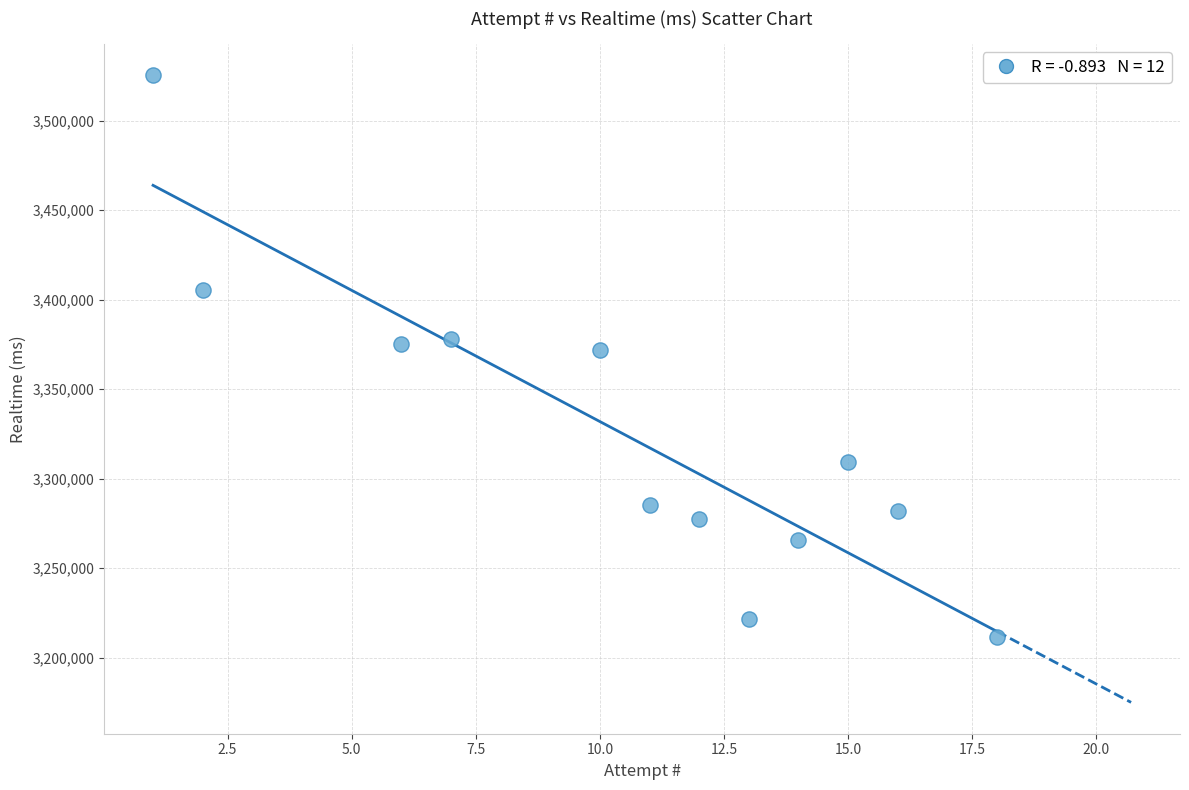

What is the range of X values (max minus min)?

17